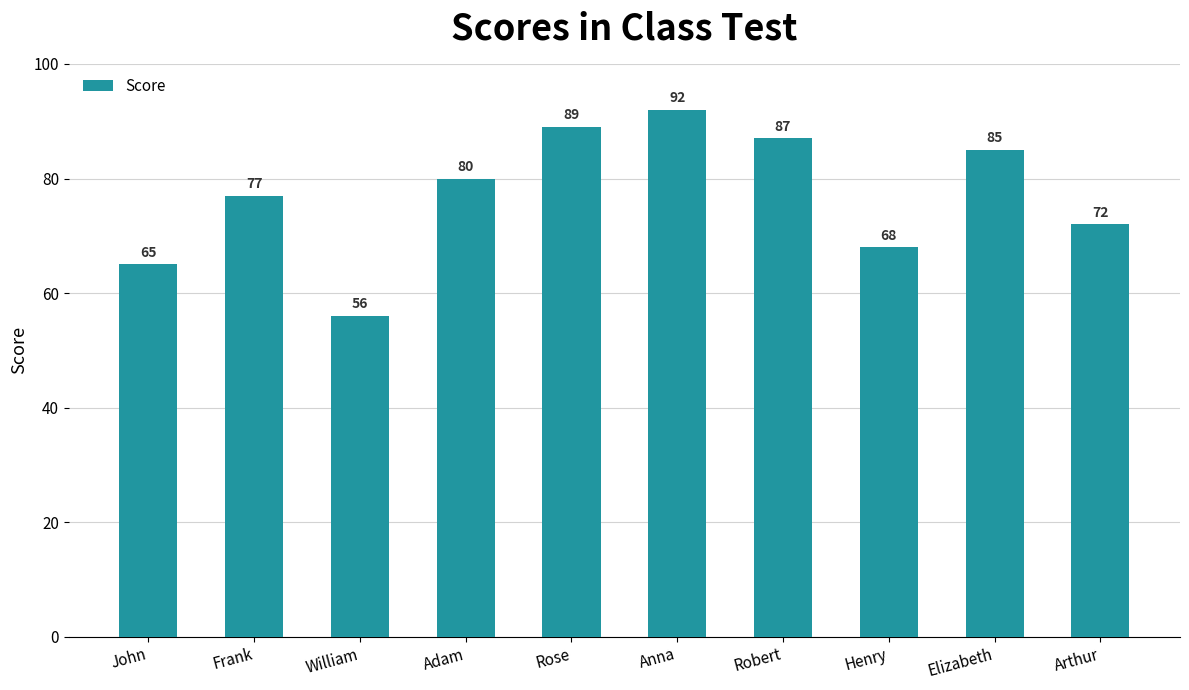

What position from the left is Robert?

7